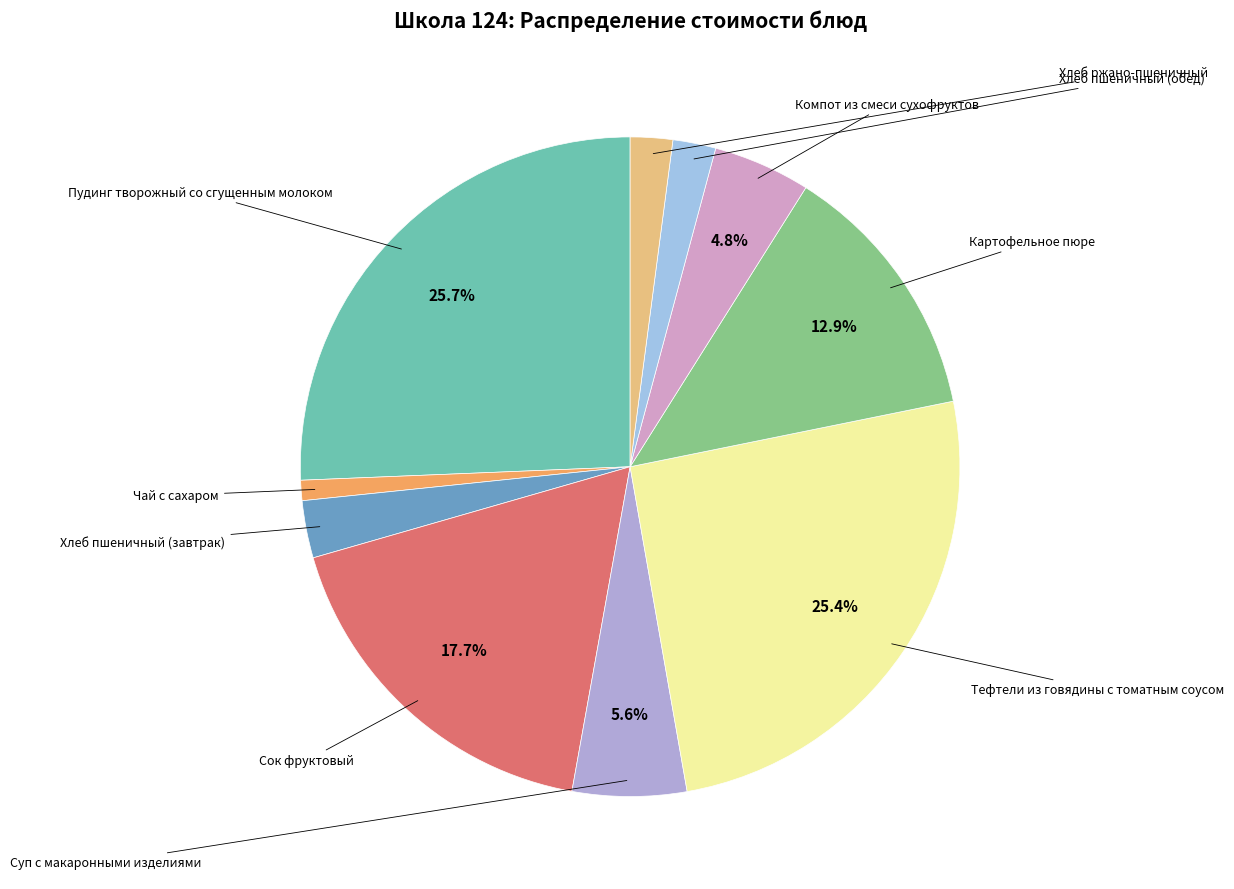

Which category has the smallest portion of the pie?

Чай с сахаром